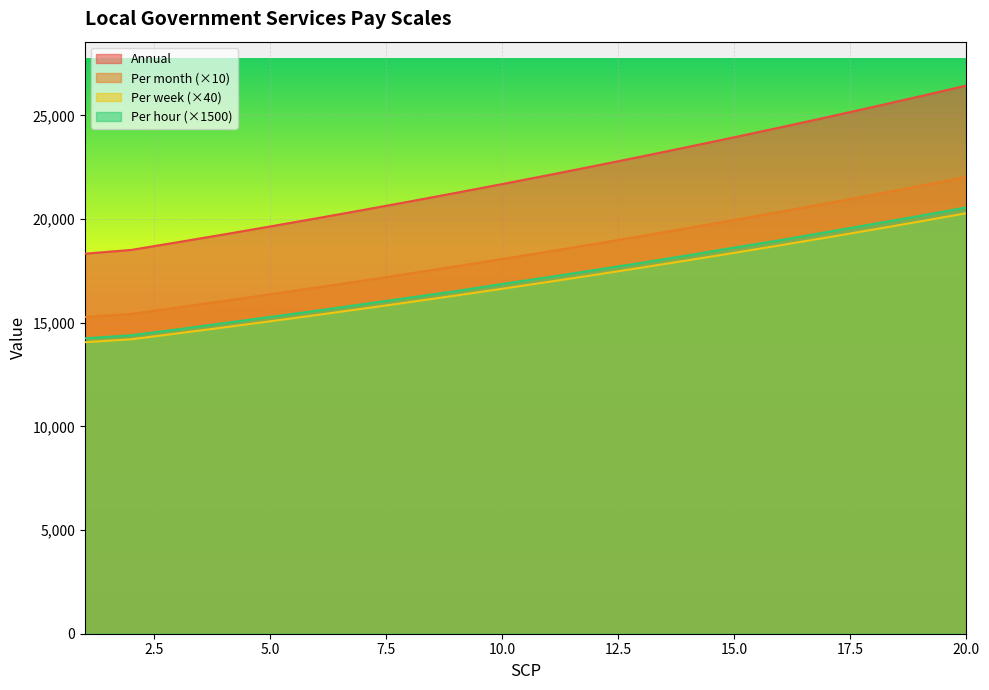

At which category is the sum across all series the highest?

20.0